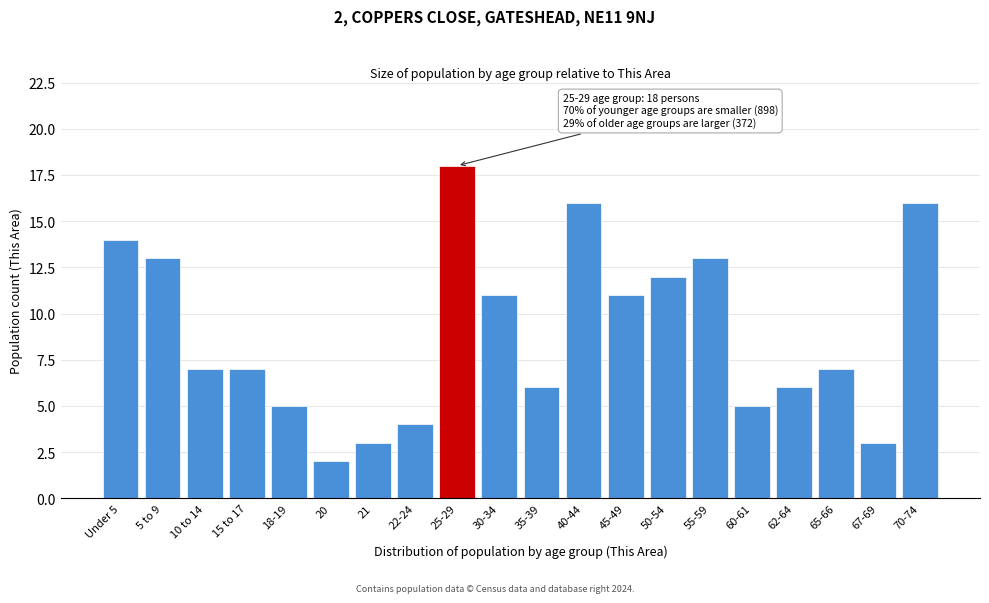

Reading left to right, list all the values displayed in this chart.

14	13	7	7	5	2	3	4	18	11	6	16	11	12	13	5	6	7	3	16